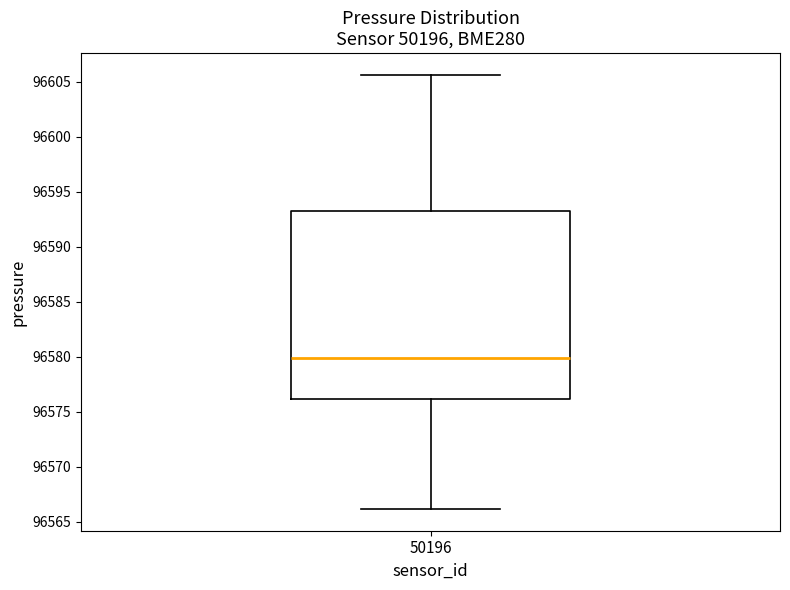

Where is the lower edge of the box at x = 50196 on the y-axis? The values are not printed on the chart, so give them approximately, as read against the axis.

96576.0